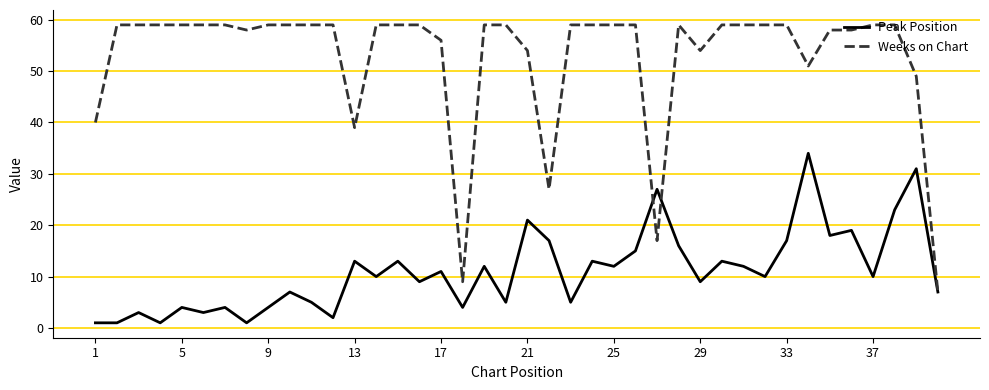

Which series has the widest spread of values?

Weeks on Chart